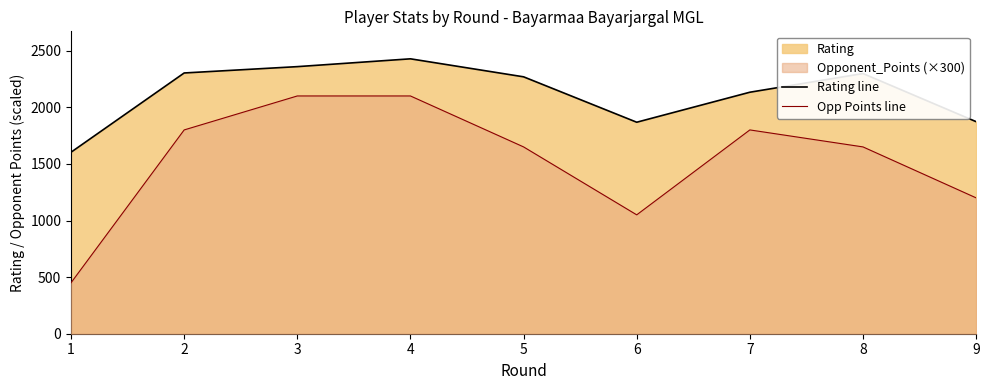

In Rating line, how many points are higher than both neighbors (excluding endpoints)?

2